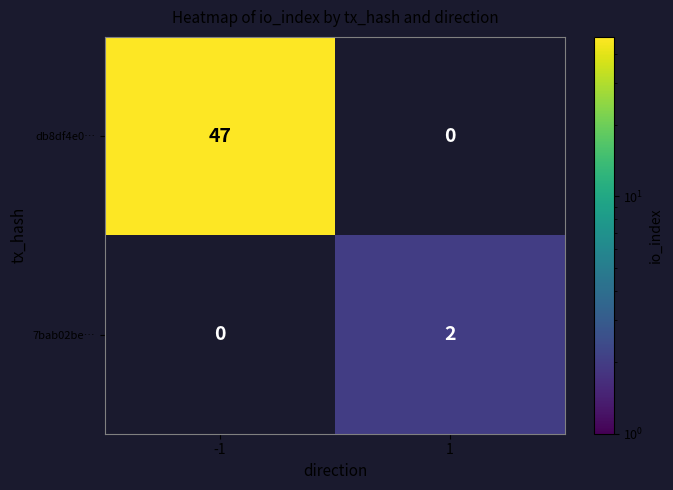

Reading left to right, transcribe all the data shown in this chart.

db8df4e0…: -1=47	1=0
7bab02be…: -1=0	1=2